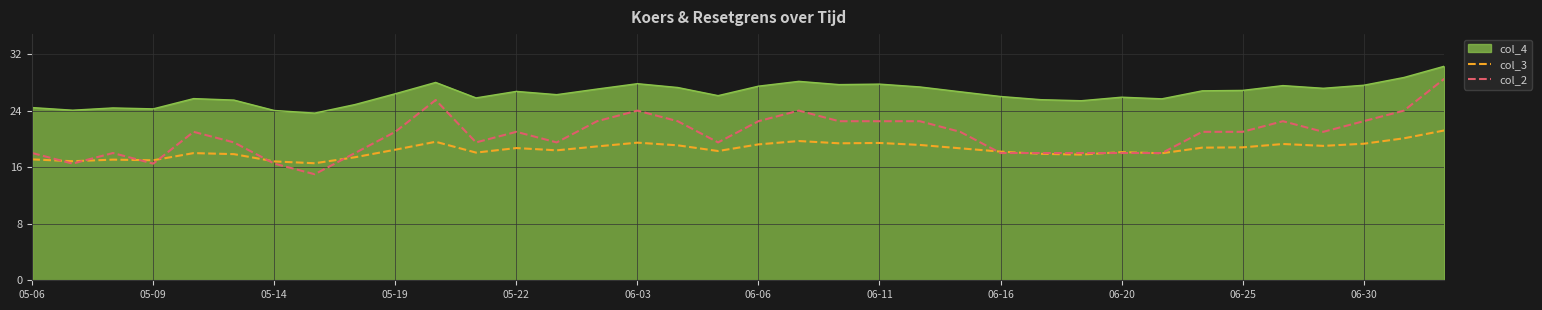

True or false: col_4 and col_2 cross at least once.

False